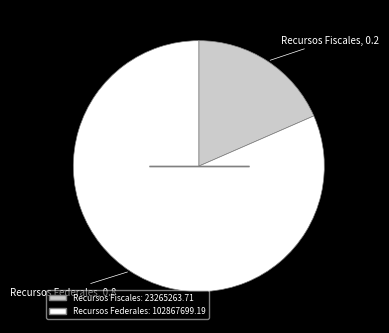

Approximately how many times larger is the value at Recursos Federales: 102867699.19 compared to Recursos Fiscales: 23265263.71?

4.4